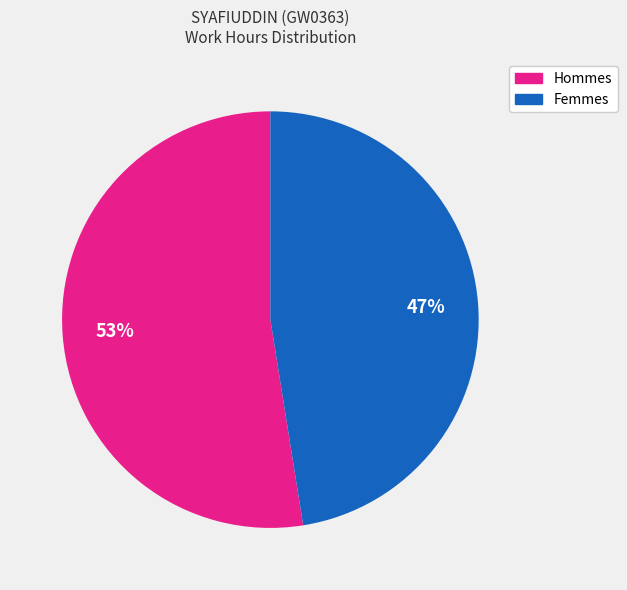

How many slices are in this pie chart?

2